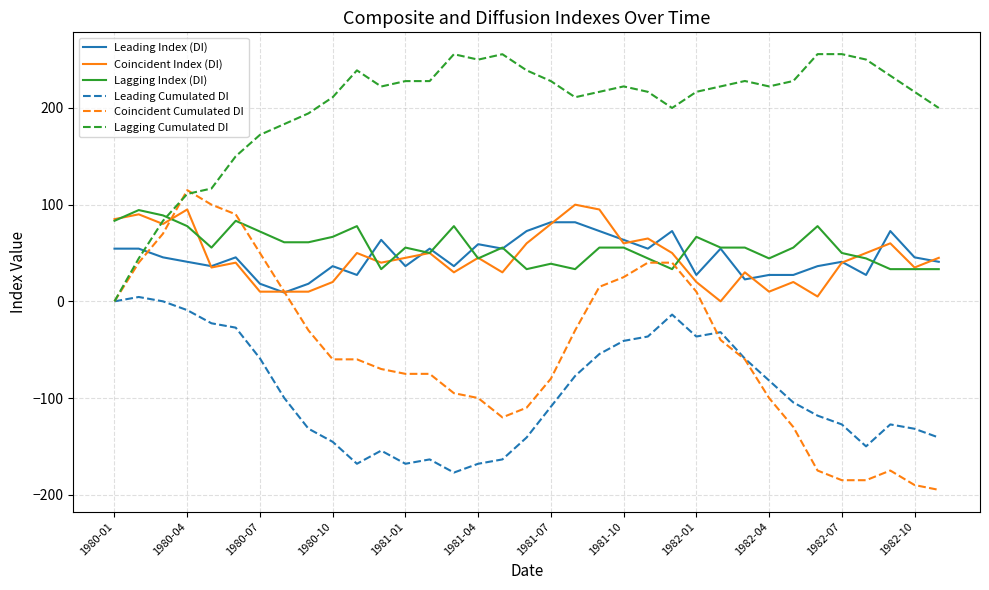

Does the chart have visible grid lines?

Yes